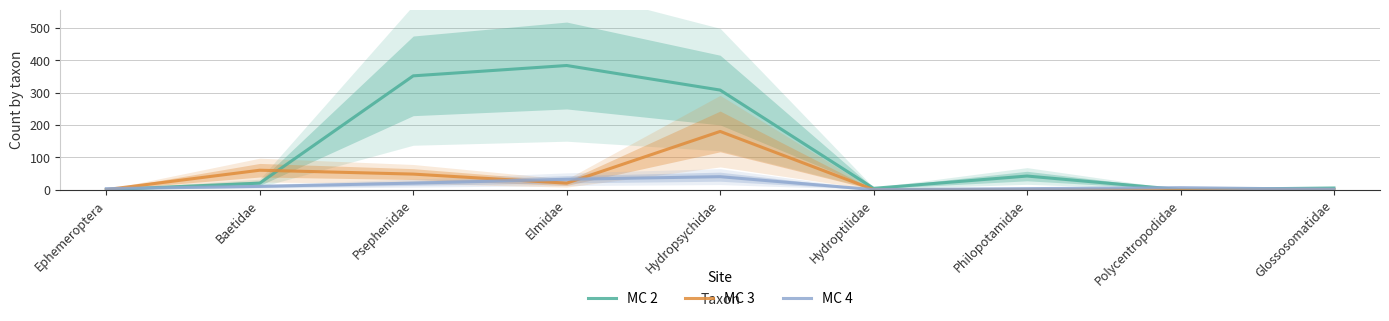

Reading left to right, what are all the values shown in this chart?

MC 2: 0	20	352	384	308	4	42	0	5
MC 3: 0	60	48	20	180	0	0	0	0
MC 4: 3	10	20	32	40	0	3	6	1